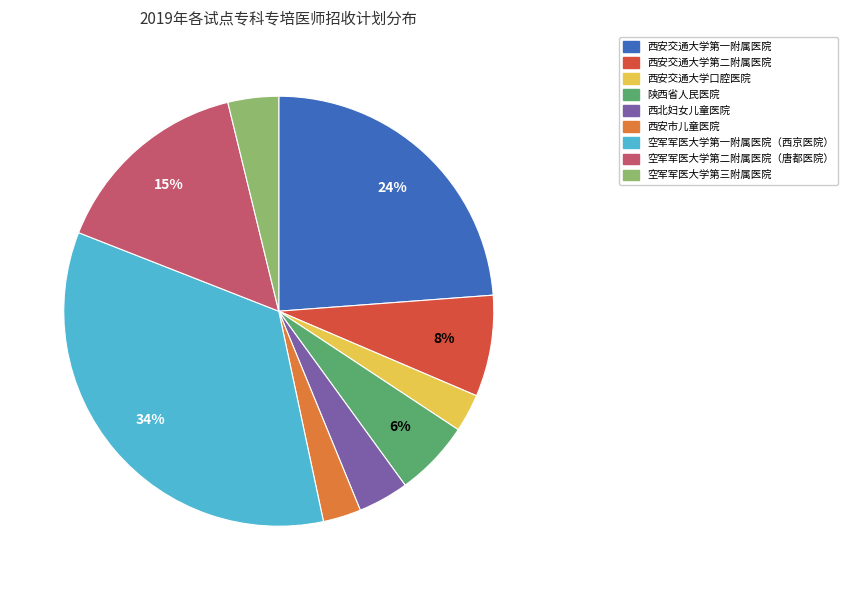

What is the largest slice in the pie chart?

空军军医大学第一附属医院（西京医院）